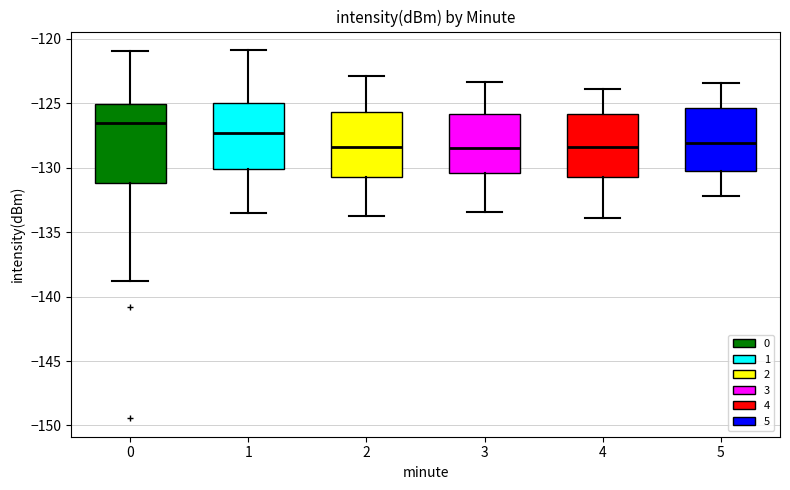

Reading left to right, read every box against the y-axis: the position of its median line, the range the box covers, and the ends of its whiskers. The values are not printed on the chart, so give them approximately, as read against the axis.

0: median -126.5, box -131.0 to -125.0, whiskers -139.0 to -121.0
1: median -127.5, box -130.0 to -125.0, whiskers -133.5 to -121.0
2: median -128.5, box -130.5 to -125.5, whiskers -134.0 to -123.0
3: median -128.5, box -130.5 to -126.0, whiskers -133.5 to -123.5
4: median -128.5, box -130.5 to -126.0, whiskers -134.0 to -124.0
5: median -128.0, box -130.0 to -125.5, whiskers -132.0 to -123.5